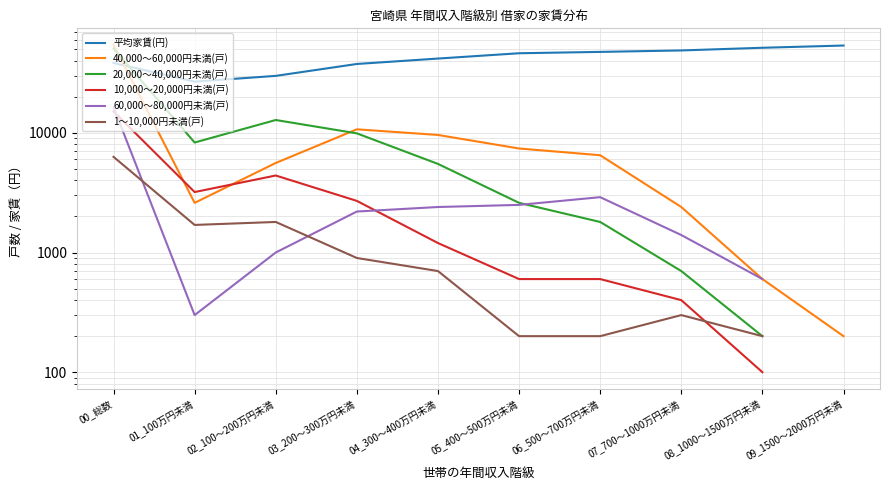

What is the total value across all series at 07_700～1000万円未満?

54007.0